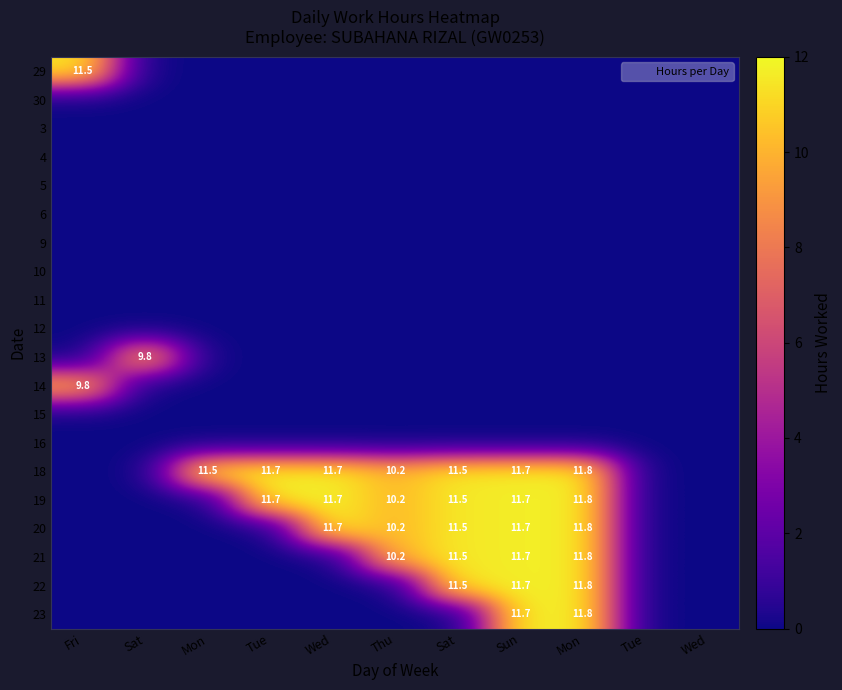

How many categories are shown in the chart?

11